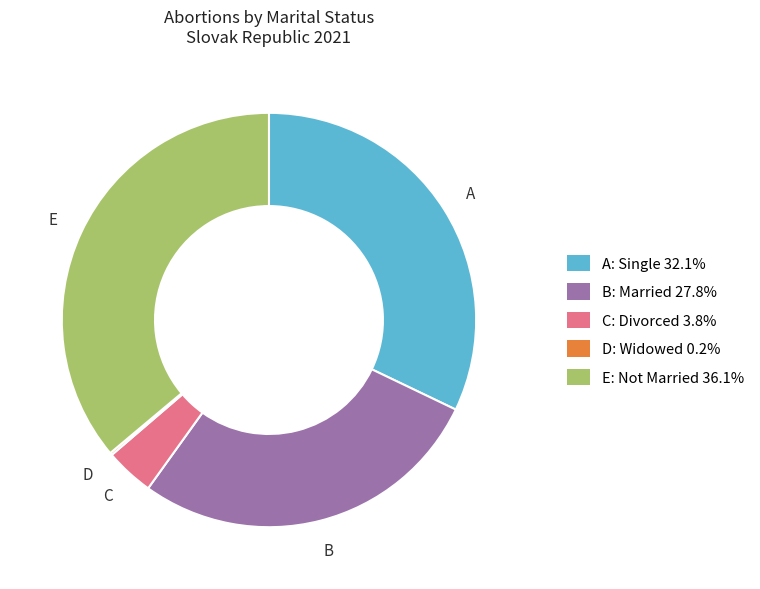

Is there any slice that represents more than half of the pie?

No